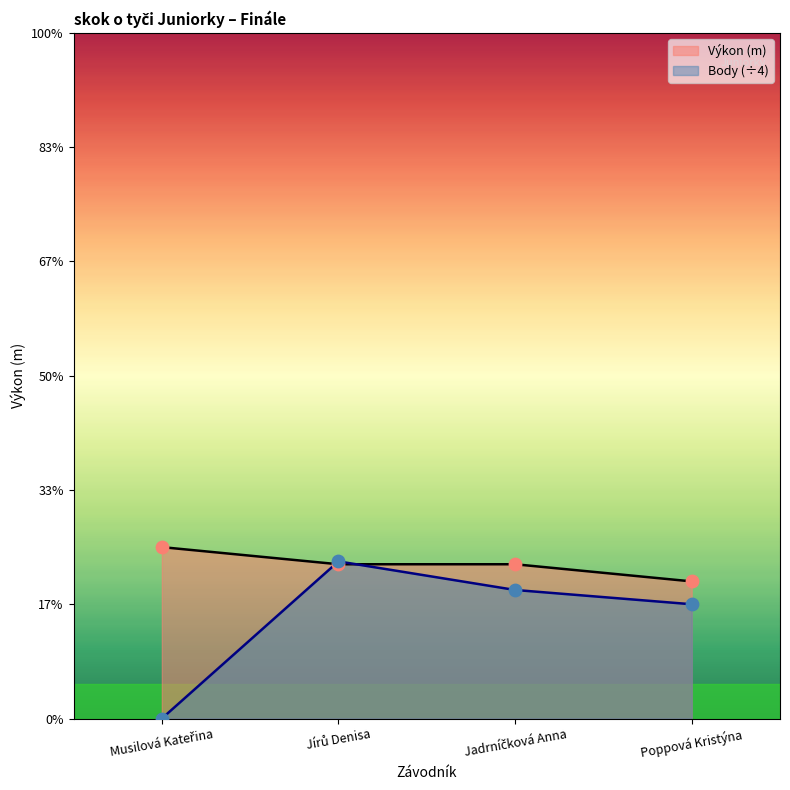

What are all the series names shown in the legend?

Výkon (m), Body (÷4)